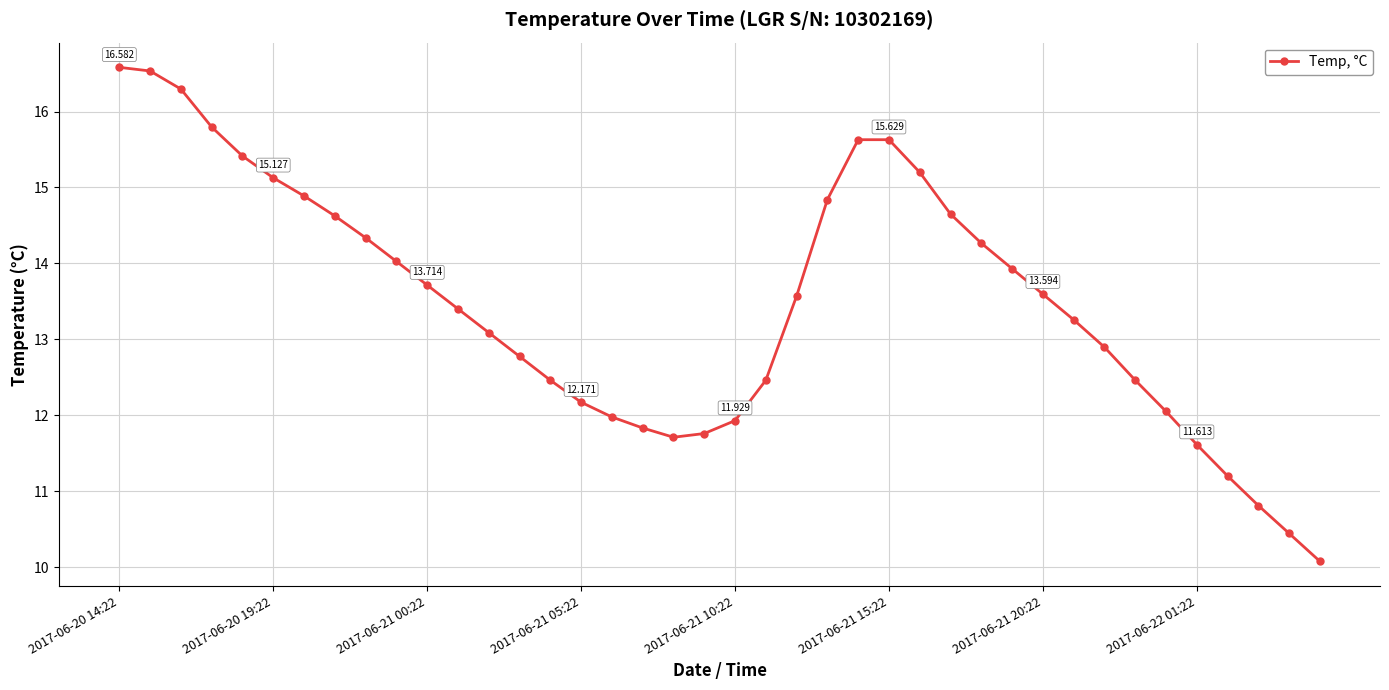

True or false: there are more than 2 points higher than both neighbors.

False